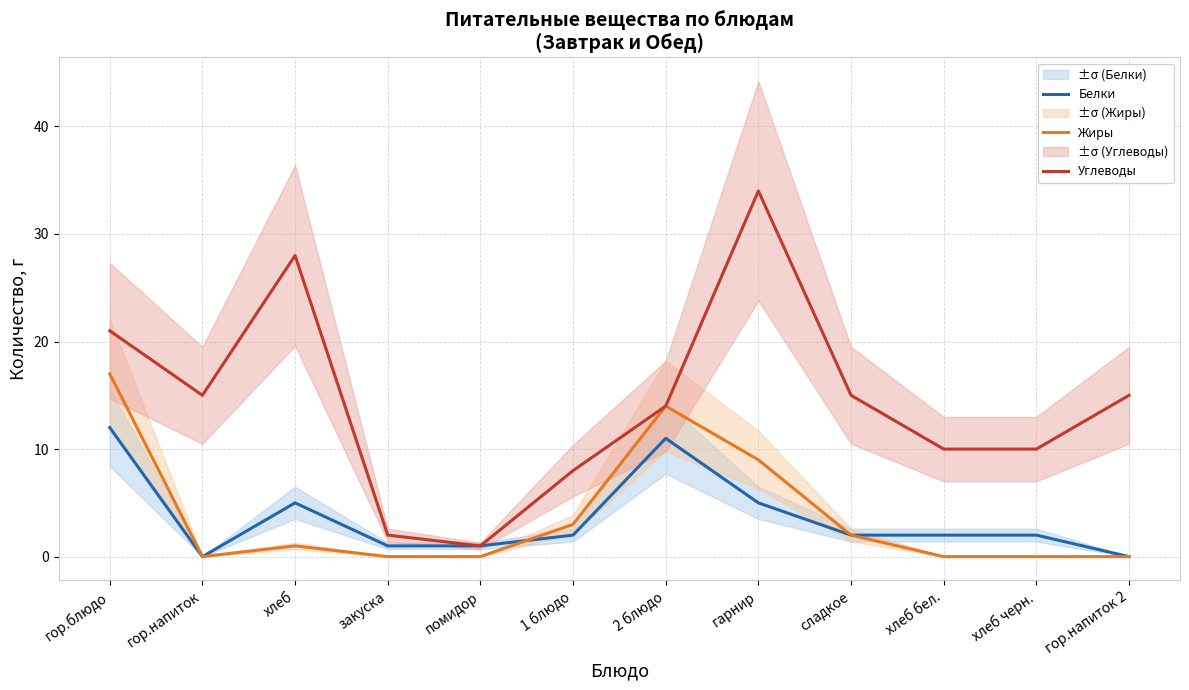

True or false: Жиры and Углеводы cross at least once.

False